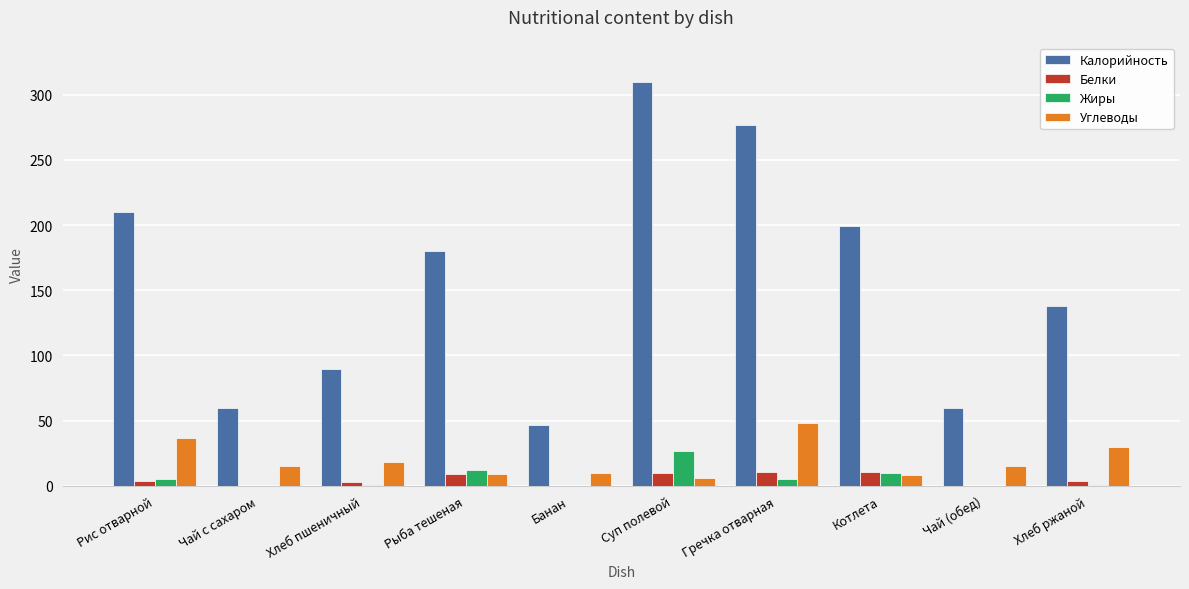

What are all the series names shown in the legend?

Калорийность, Белки, Жиры, Углеводы